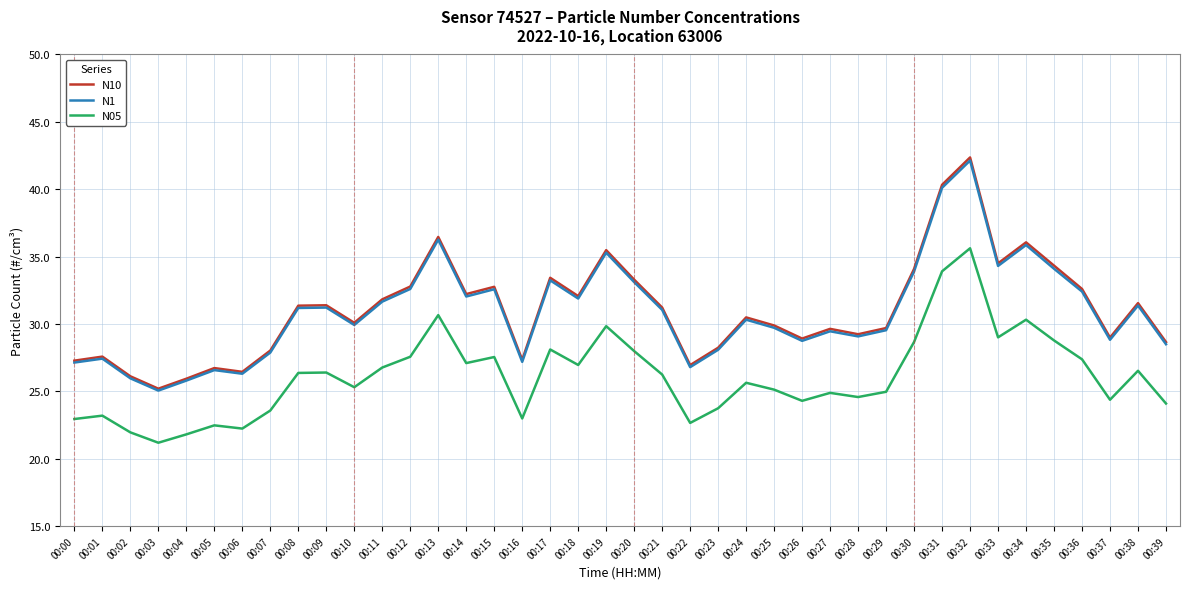

In N1, how many points are lower than both neighbors (excluding endpoints)?

11